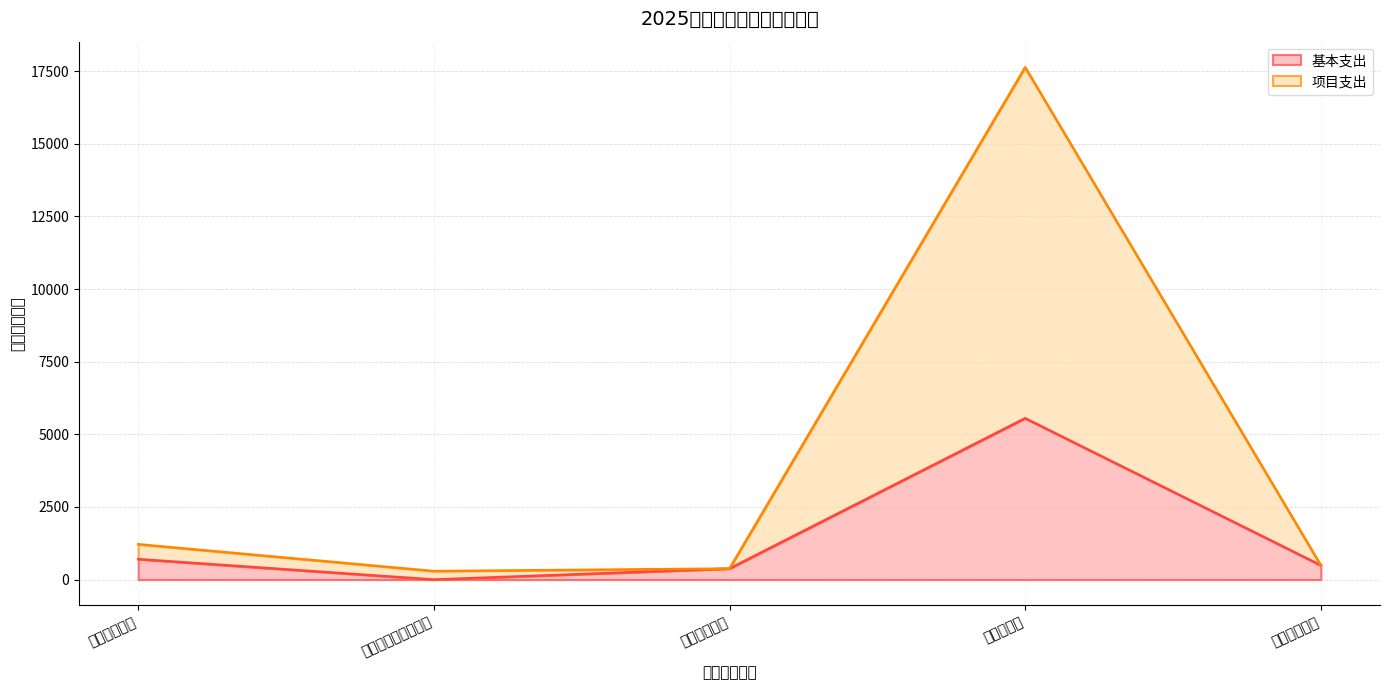

True or false: 项目支出 has a value of 136.1 at 卫生健康支出.

False